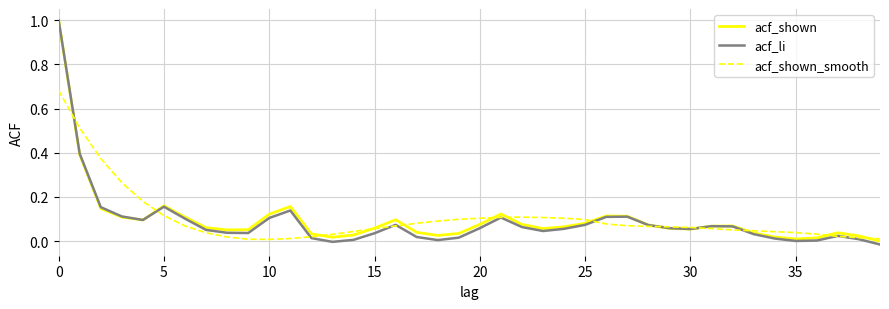

Which series has the largest range (max minus min)?

acf_li